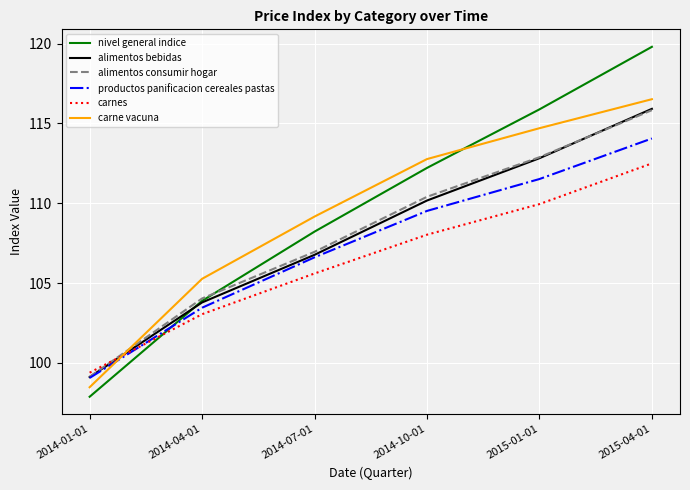

Is this an area chart (filled region under the line)?

No